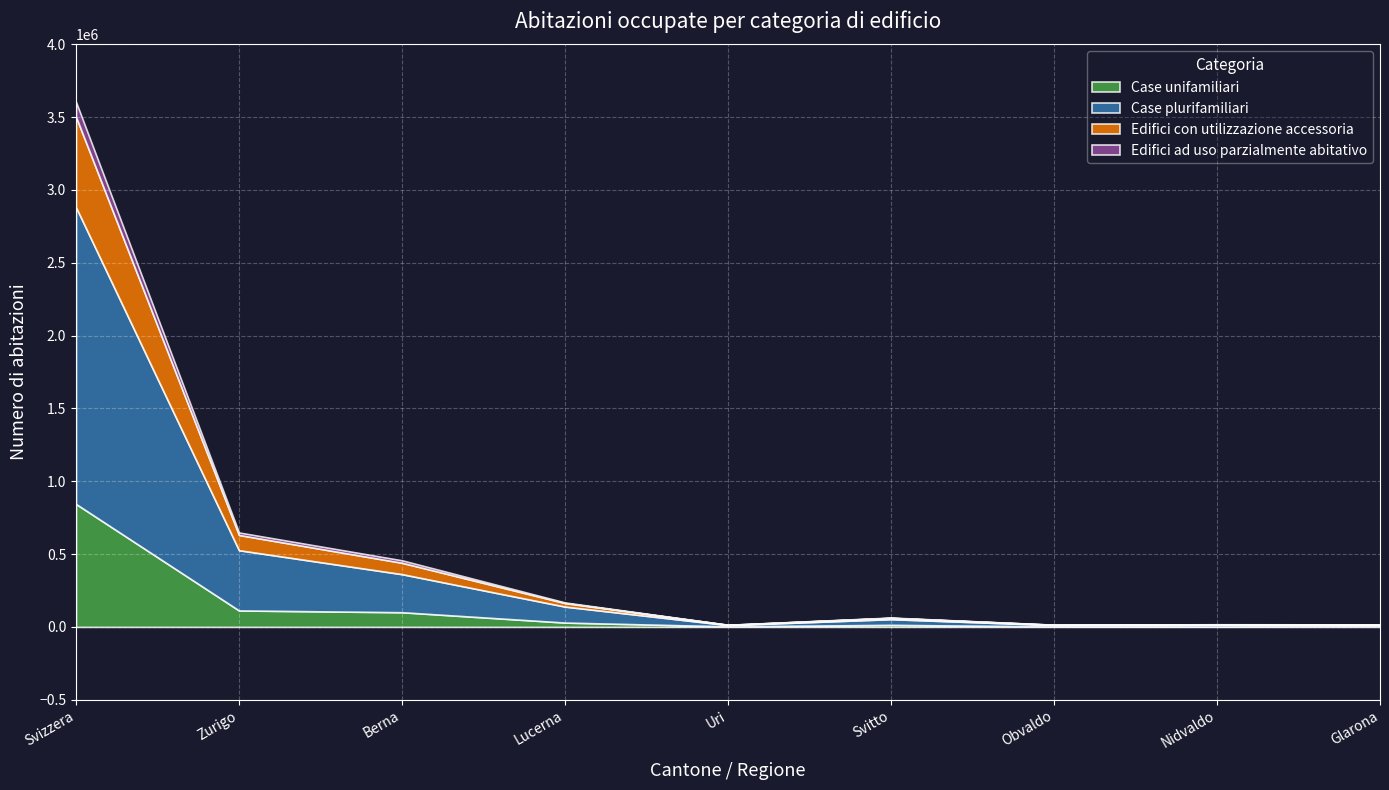

Count the number of data series in this chart.

4